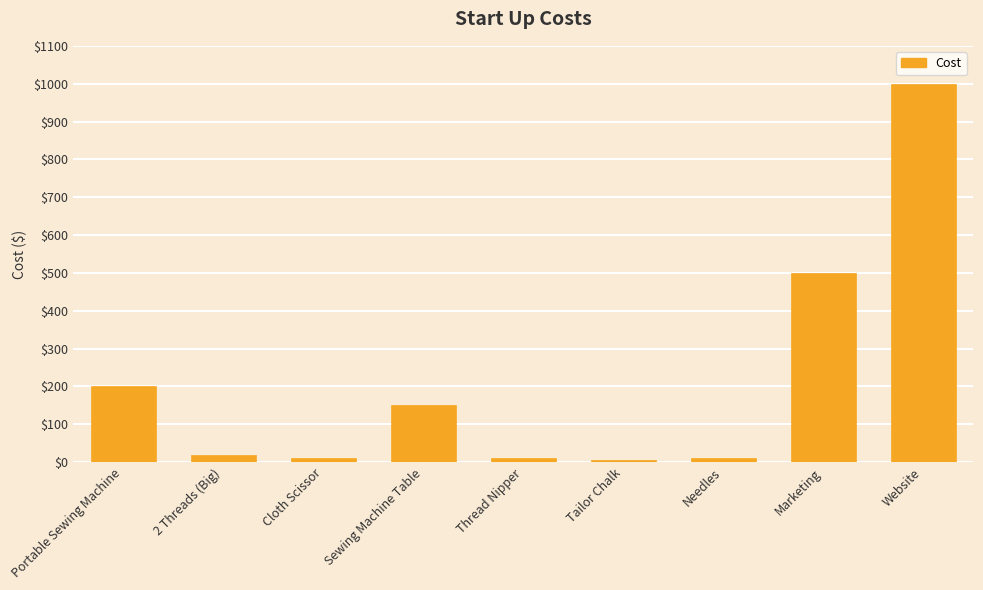

What is the greatest value displayed?

1000